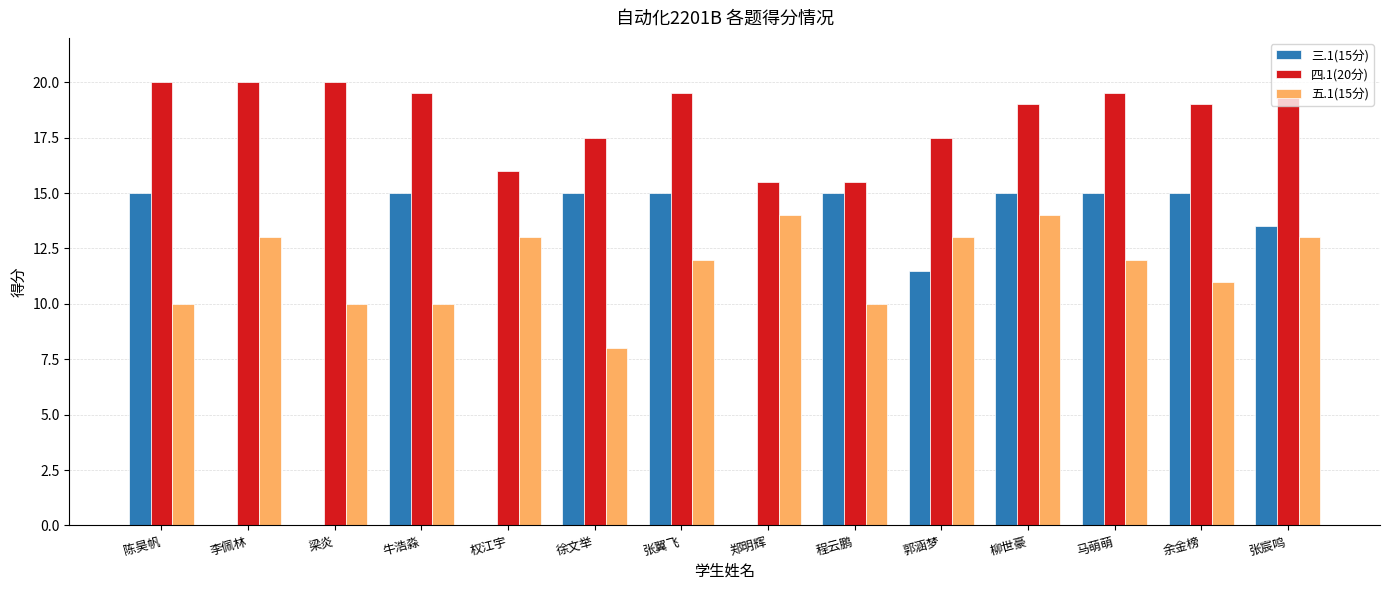

The value of 四.1(20分) at 余金榜 is 19.0. True or false?

True